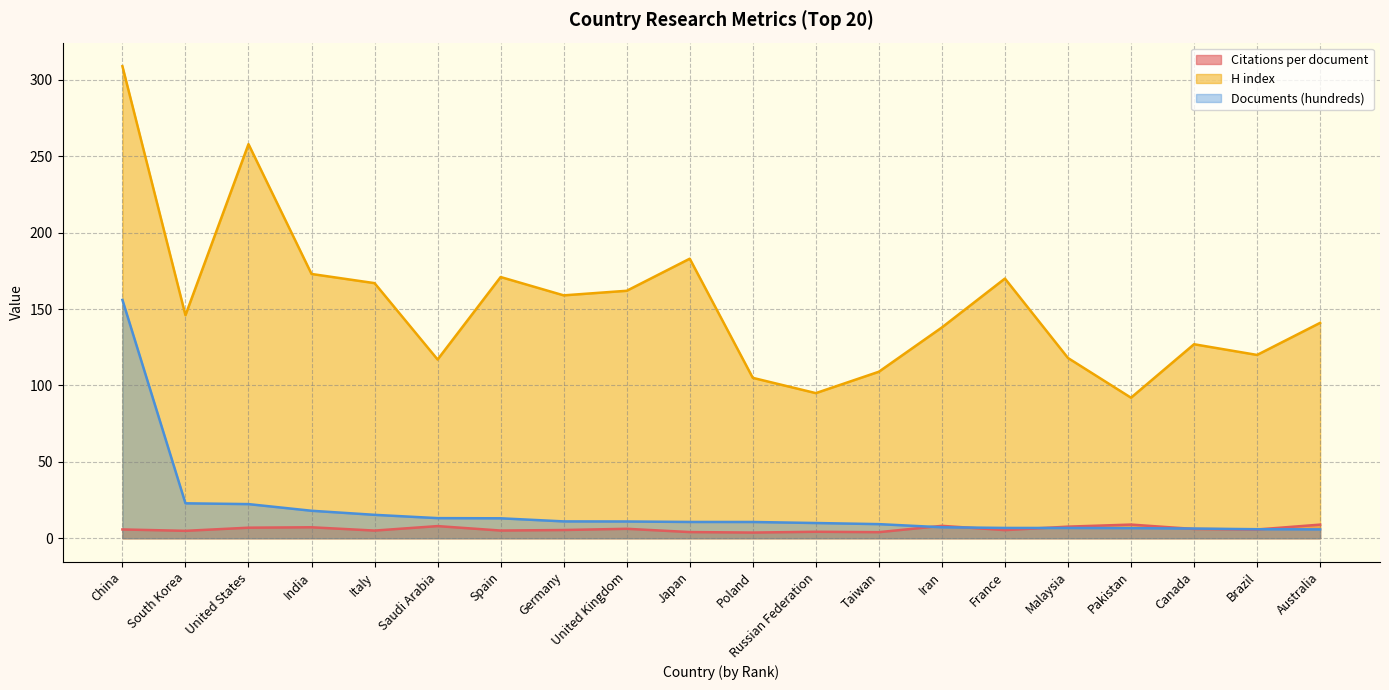

What is the difference between the H index values at United Kingdom and Malaysia?

44.0